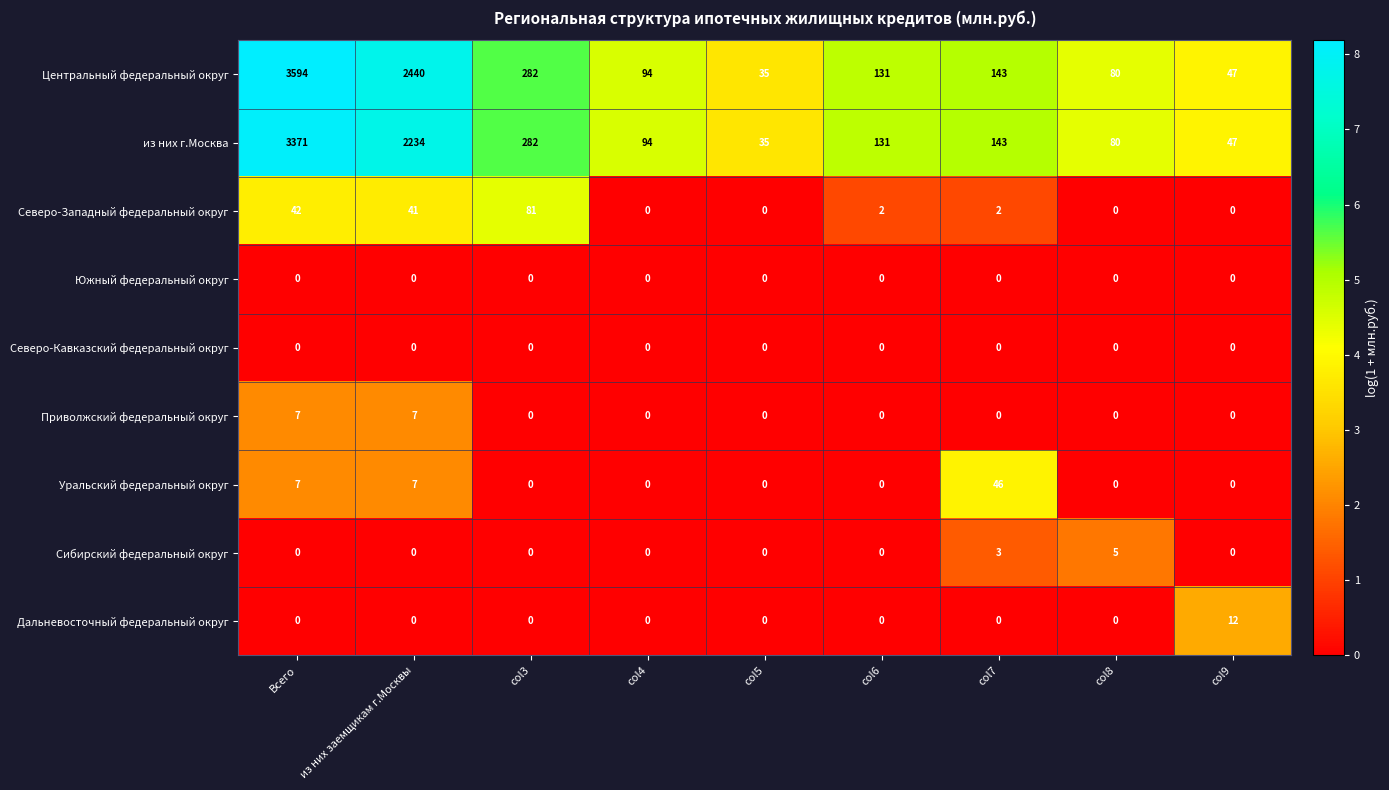

True or false: Северо-Кавказский федеральный округ has a value of 0 at col3.

True